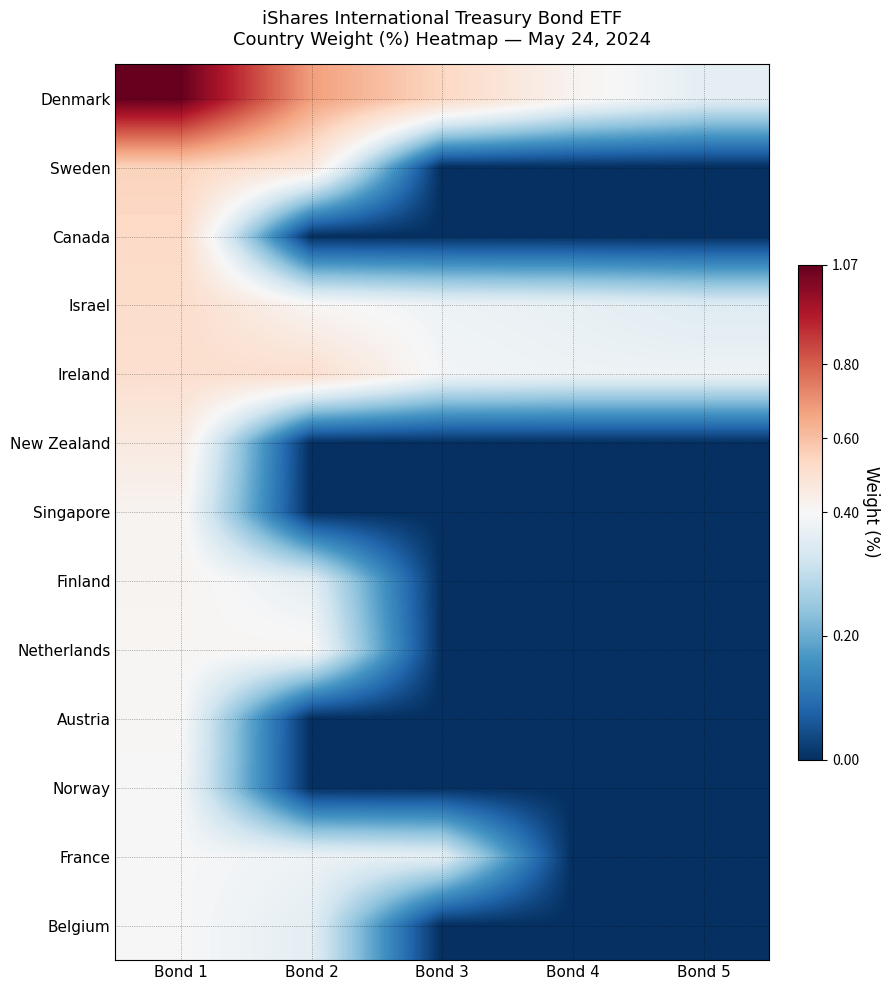

Reading left to right, extract all data points from this chart.

Denmark: Bond 1=1.1	Bond 2=0.7	Bond 3=0.5	Bond 4=0.4	Bond 5=0.4
Sweden: Bond 1=0.6	Bond 2=0.5	Bond 3=0.0	Bond 4=0.0	Bond 5=0.0
Canada: Bond 1=0.5	Bond 2=0.0	Bond 3=0.0	Bond 4=0.0	Bond 5=0.0
Israel: Bond 1=0.5	Bond 2=0.4	Bond 3=0.4	Bond 4=0.4	Bond 5=0.3
Ireland: Bond 1=0.5	Bond 2=0.5	Bond 3=0.4	Bond 4=0.4	Bond 5=0.4
New Zealand: Bond 1=0.5	Bond 2=0.0	Bond 3=0.0	Bond 4=0.0	Bond 5=0.0
Singapore: Bond 1=0.4	Bond 2=0.0	Bond 3=0.0	Bond 4=0.0	Bond 5=0.0
Finland: Bond 1=0.4	Bond 2=0.4	Bond 3=0.0	Bond 4=0.0	Bond 5=0.0
Netherlands: Bond 1=0.4	Bond 2=0.4	Bond 3=0.0	Bond 4=0.0	Bond 5=0.0
Austria: Bond 1=0.4	Bond 2=0.0	Bond 3=0.0	Bond 4=0.0	Bond 5=0.0
Norway: Bond 1=0.4	Bond 2=0.0	Bond 3=0.0	Bond 4=0.0	Bond 5=0.0
France: Bond 1=0.4	Bond 2=0.4	Bond 3=0.4	Bond 4=0.0	Bond 5=0.0
Belgium: Bond 1=0.4	Bond 2=0.4	Bond 3=0.0	Bond 4=0.0	Bond 5=0.0